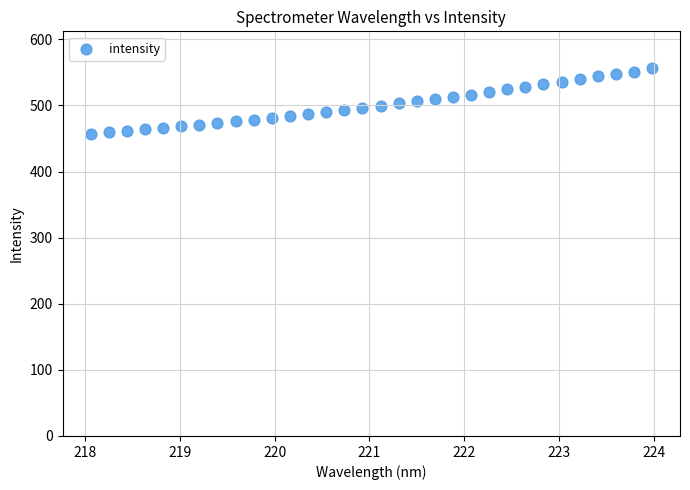

What is the range of Y values (max minus min)?

99.6